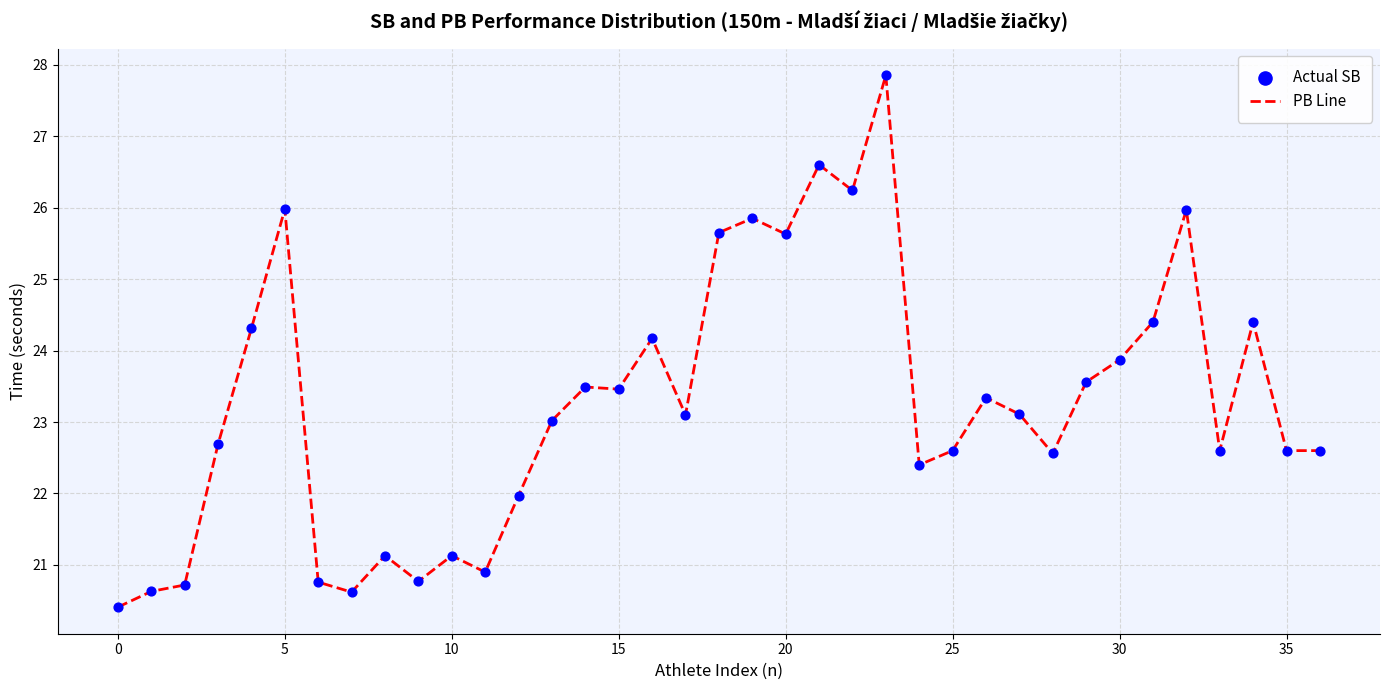

What is the difference between the maximum and minimum values?

7.4